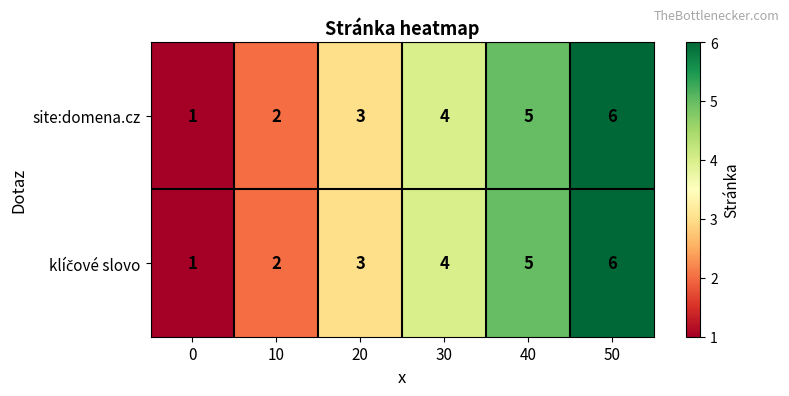

Which label corresponds to the largest value in the chart?

50